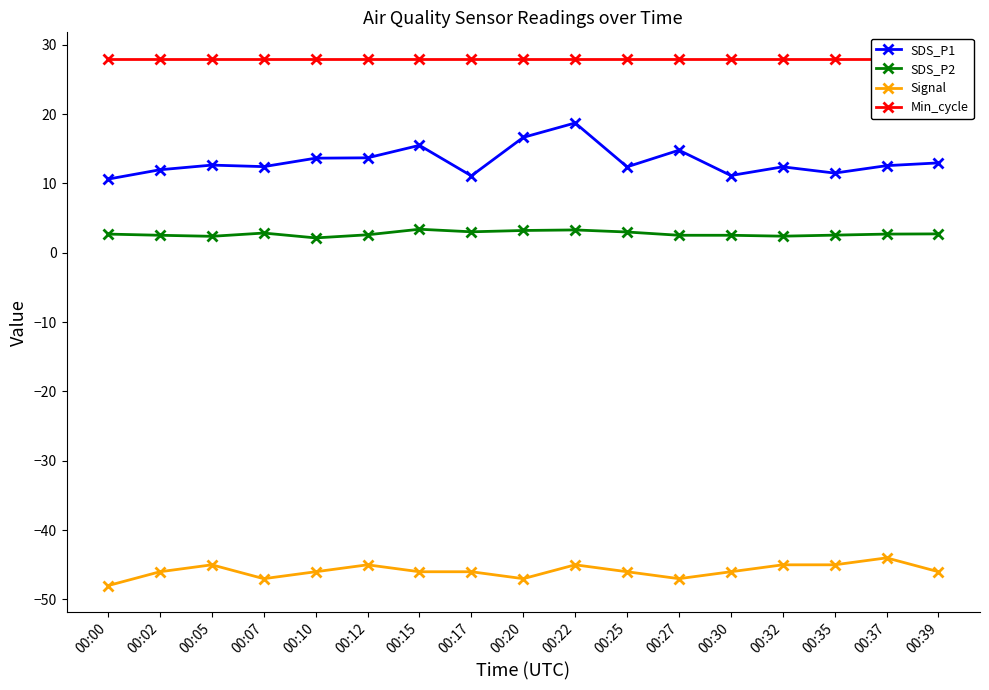

Which label corresponds to the largest value in the chart?

00:00